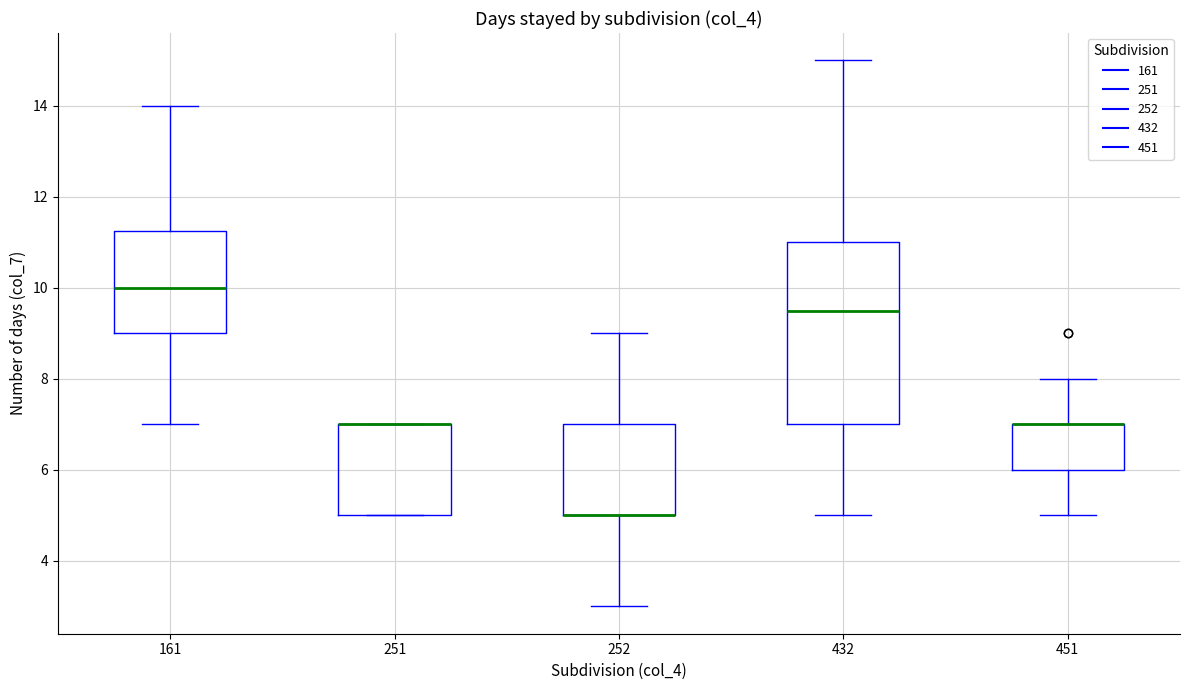

Comparing the boxes themselves (not the whiskers), which one is the tallest?

432